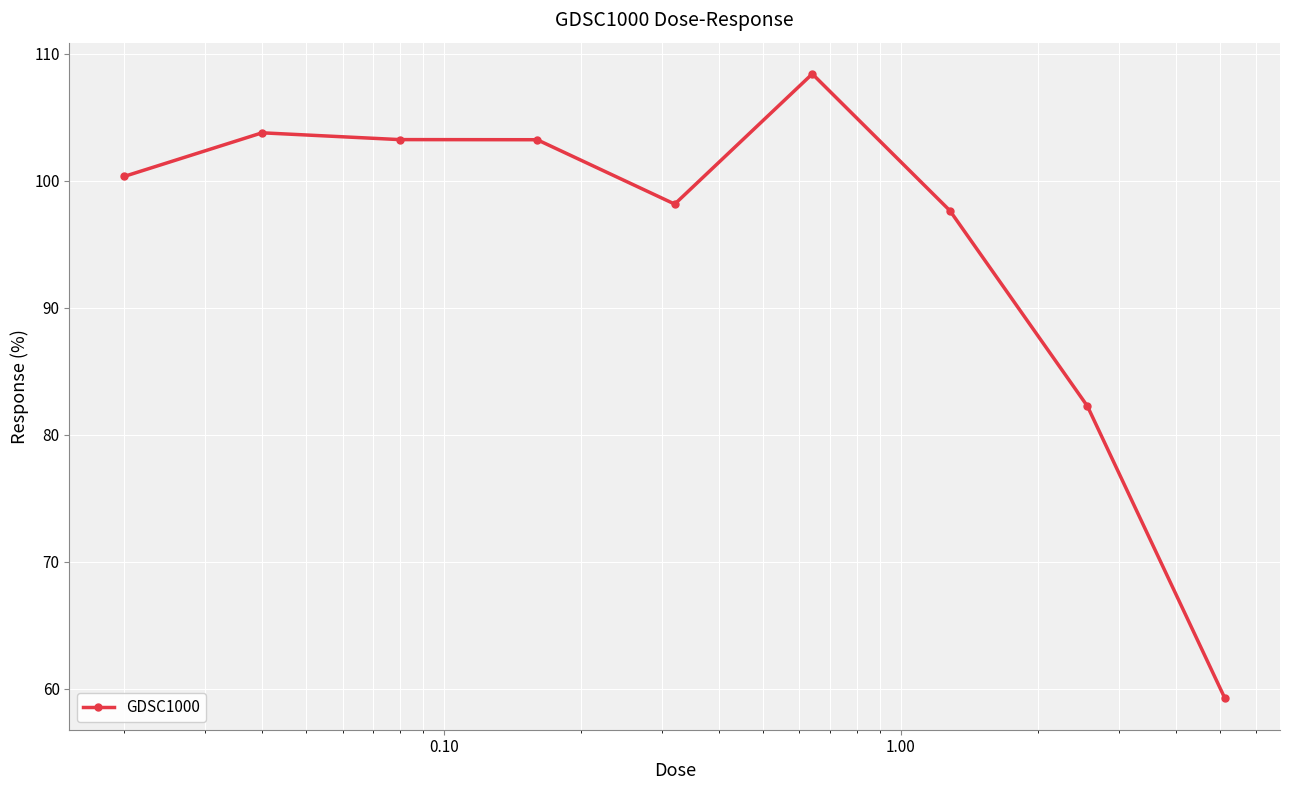

True or false: the data has more than 0 interior local peaks.

True